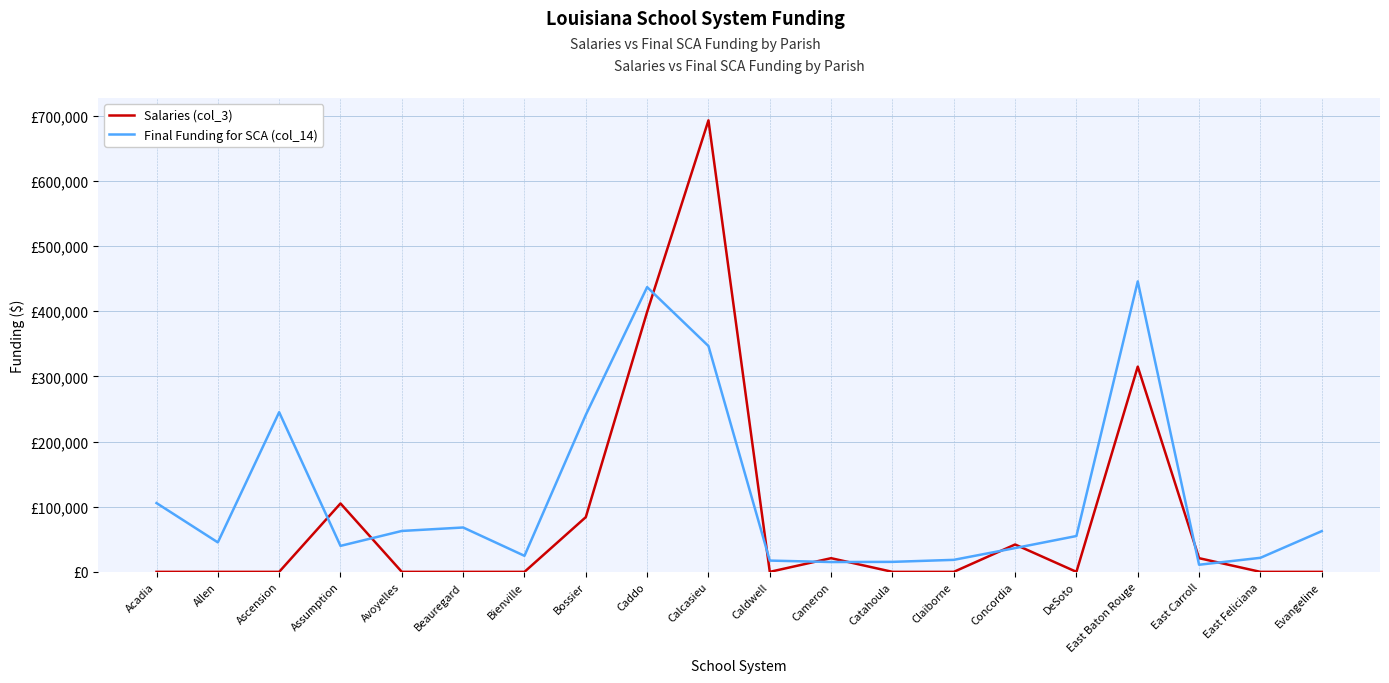

Reading left to right, list all the values displayed in this chart.

Salaries (col_3): Acadia=0	Allen=0	Ascension=0	Assumption=105000	Avoyelles=0	Beauregard=0	Bienville=0	Bossier=84000	Caddo=399000	Calcasieu=693000	Caldwell=0	Cameron=21000	Catahoula=0	Claiborne=0	Concordia=42000	DeSoto=0	East Baton Rouge=315000	East Carroll=21000	East Feliciana=0	Evangeline=0
Final Funding for SCA (col_14): Acadia=105612	Allen=45240	Ascension=245050	Assumption=39884	Avoyelles=62790	Beauregard=68094	Bienville=24622	Bossier=240994	Caddo=437034	Calcasieu=346606	Caldwell=17316	Cameron=15080	Catahoula=15340	Claiborne=18434	Concordia=36504	DeSoto=55016	East Baton Rouge=445796	East Carroll=10920	East Feliciana=21554	Evangeline=62504